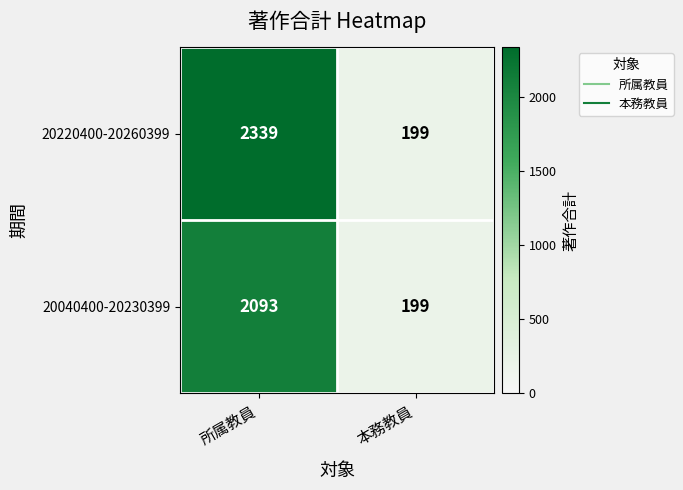

Read the 20040400-20230399 value at 本務教員, to the nearest 50.

200